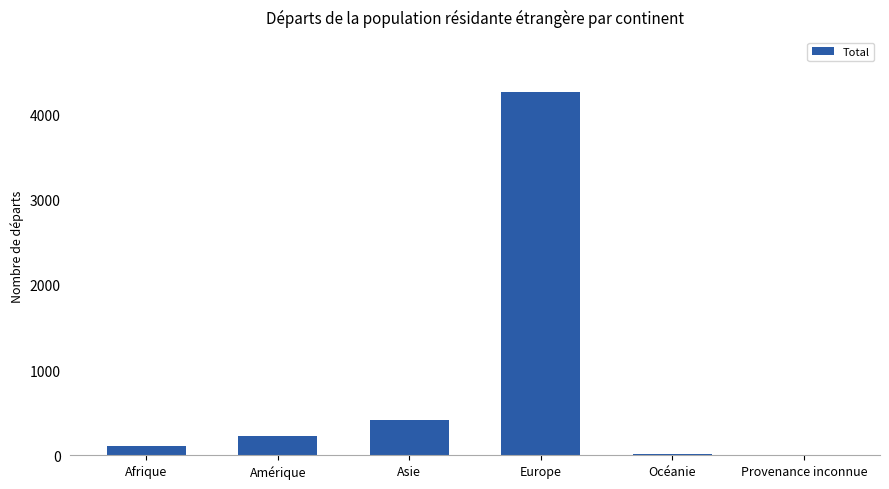

What is the maximum value shown in the chart?

4271